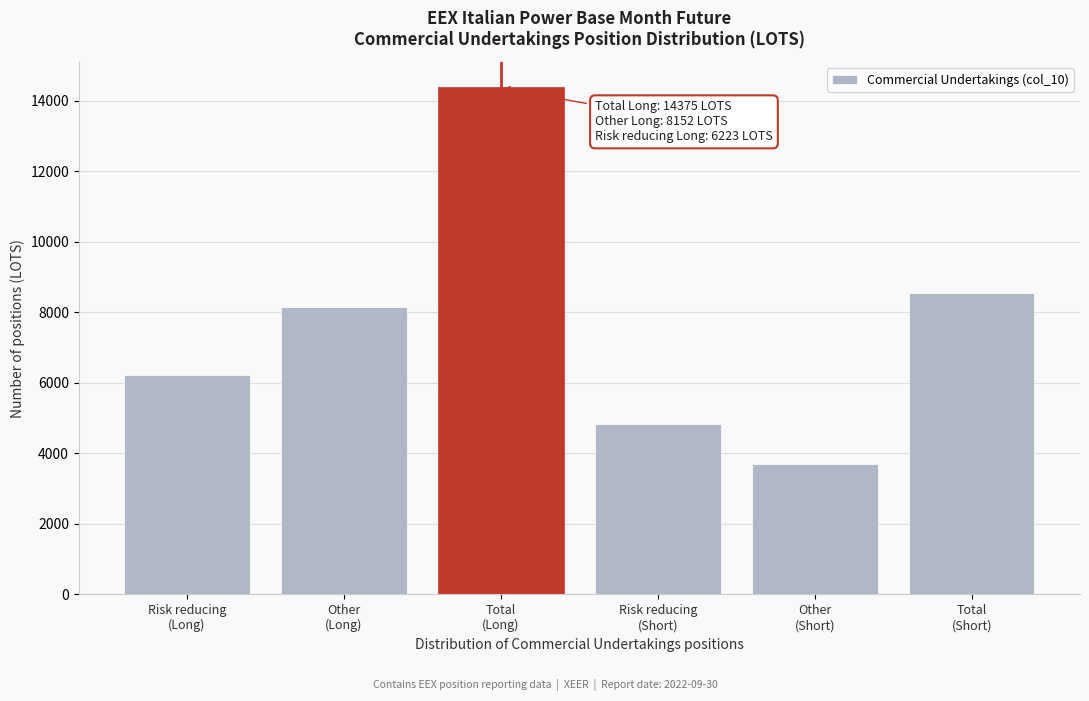

Reading left to right, what are all the values shown in this chart?

6223	8152	14375	4839	3707	8546